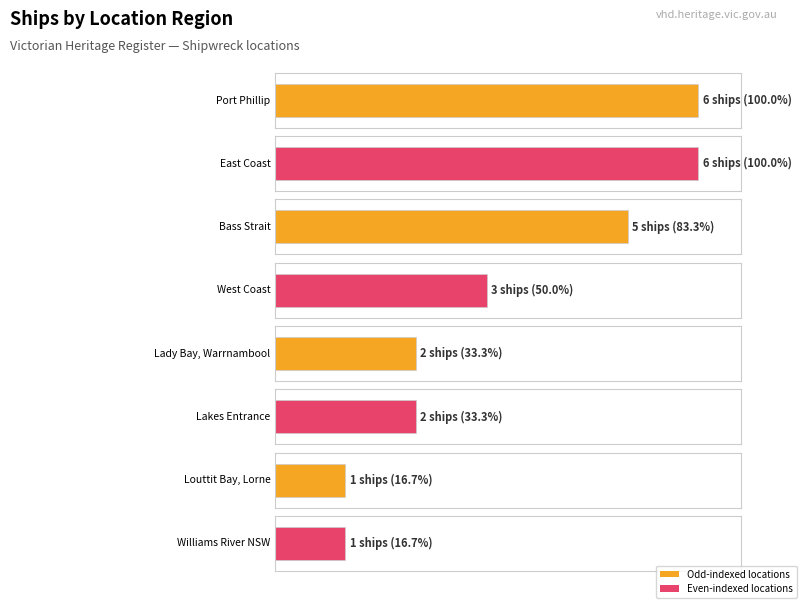

What is the sum of all values?

26